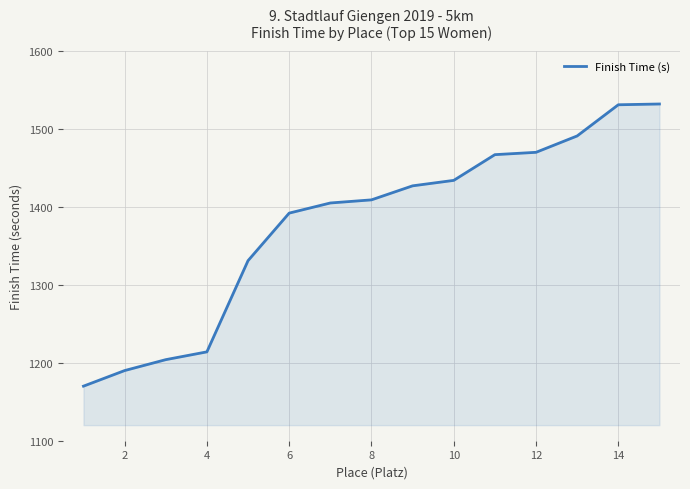

How many lines are shown in the chart?

1